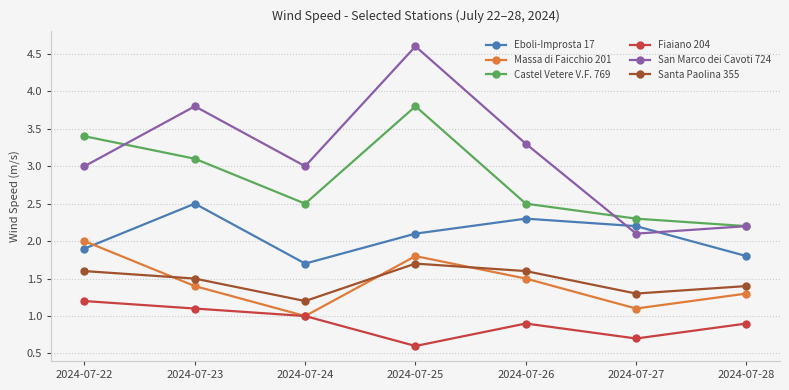

What are all the series names shown in the legend?

Eboli-Improsta 17, Massa di Faicchio 201, Castel Vetere V.F. 769, Fiaiano 204, San Marco dei Cavoti 724, Santa Paolina 355